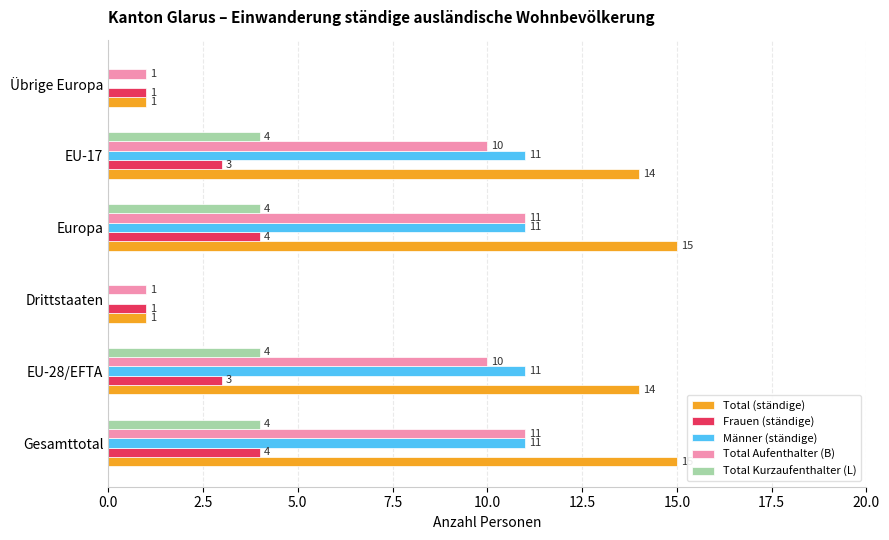

The Männer (ständige) series shows 20 at Gesamttotal. True or false?

False